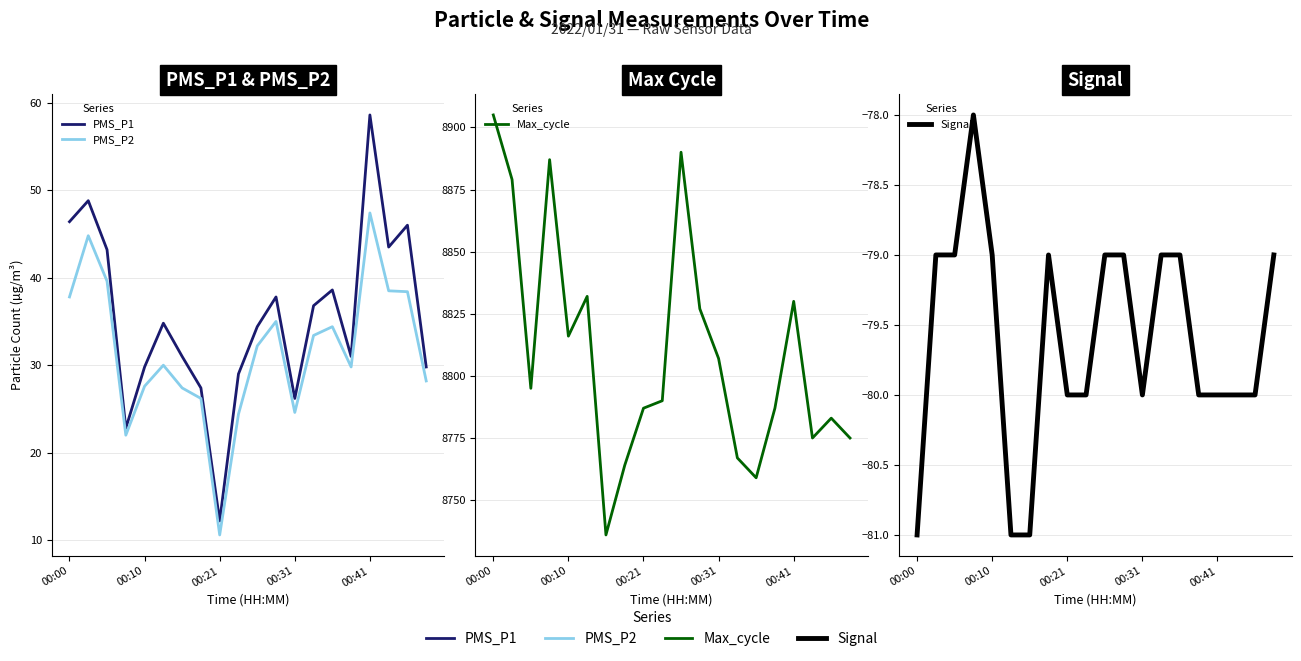

What position from the right is 7?

13